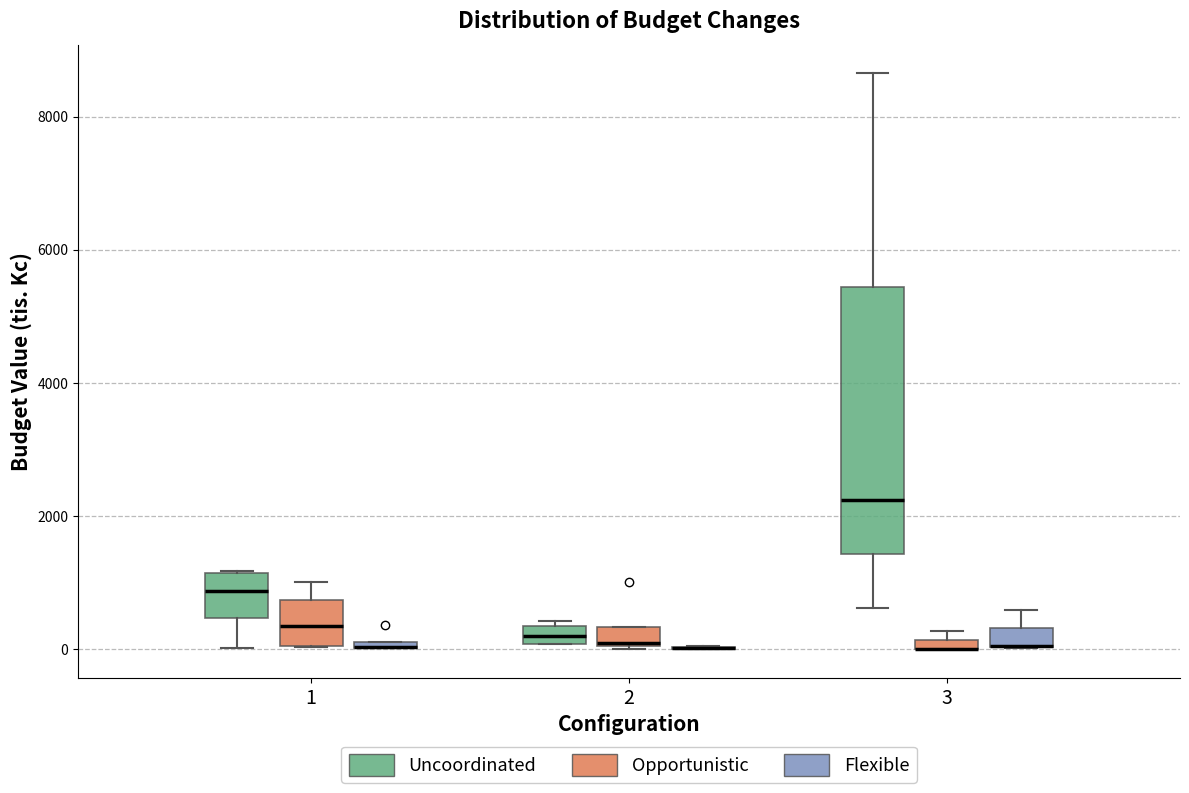

Where does the median line of the box for 2 (Uncoordinated) sit on the y-axis? The values are not printed on the chart, so give them approximately, as read against the axis.

200